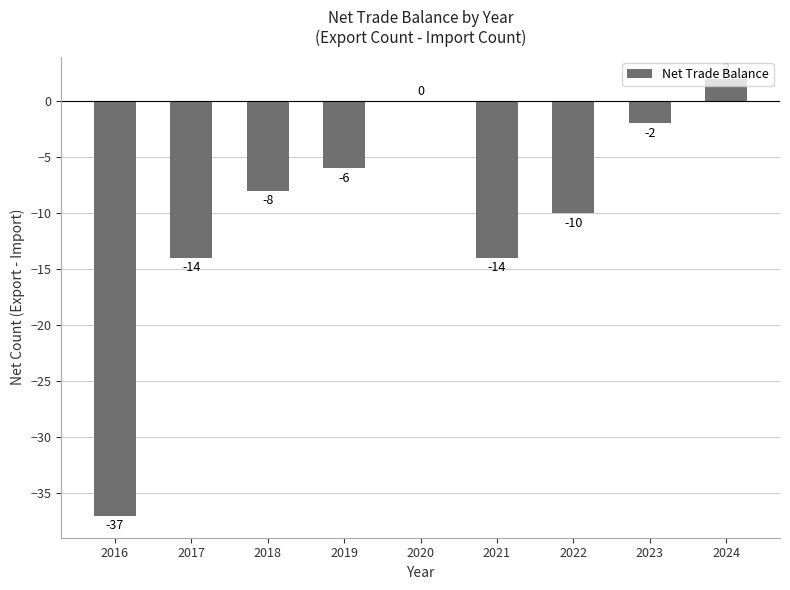

What is the average value?

-10